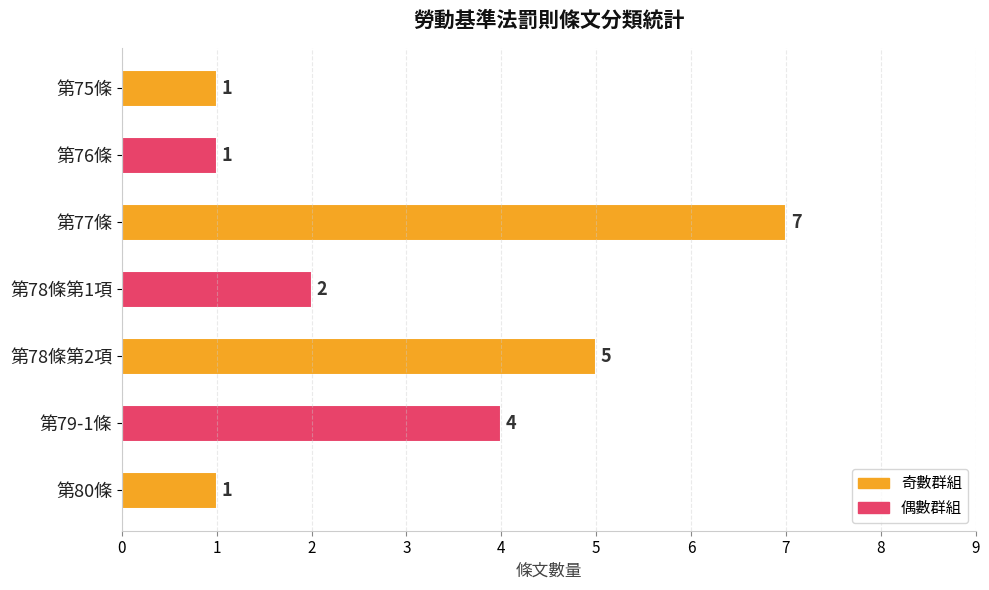

Is it true that the value at 第78條第1項 is 3?

False